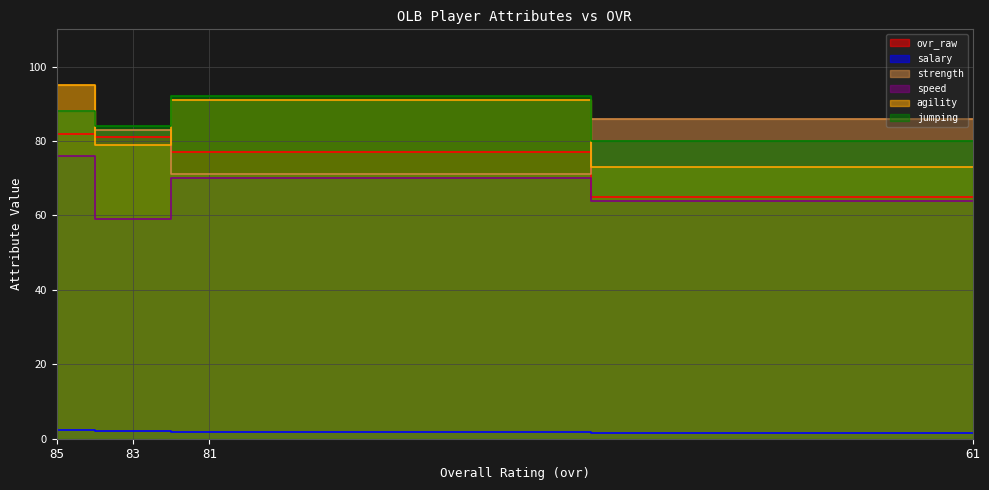

Between 81 and 83, which is larger?

83